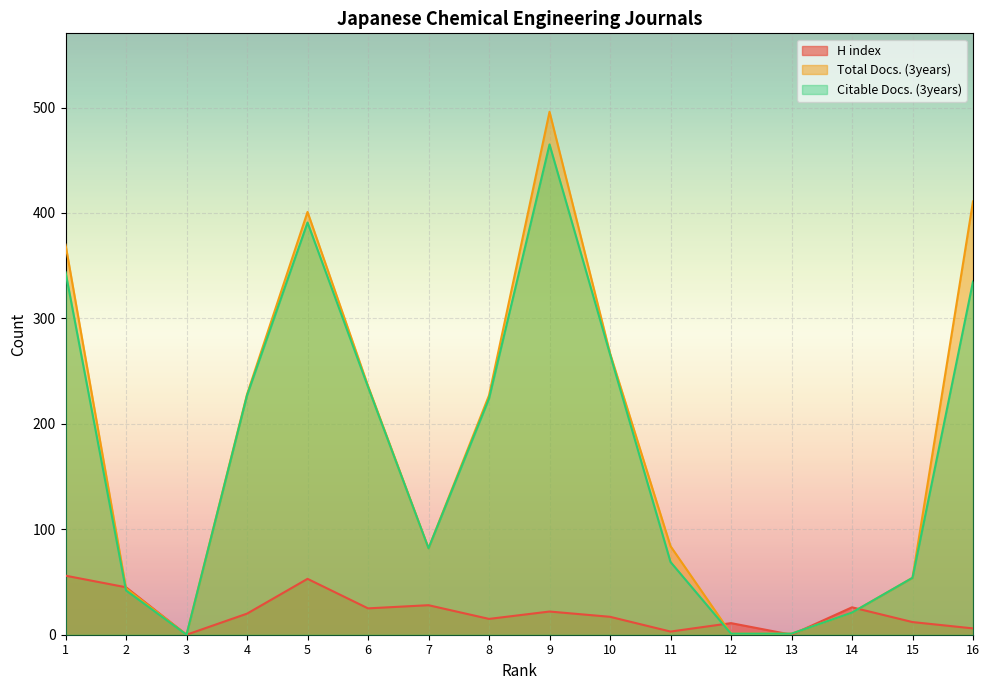

The Citable Docs. (3years) series shows -192 at 3. True or false?

False